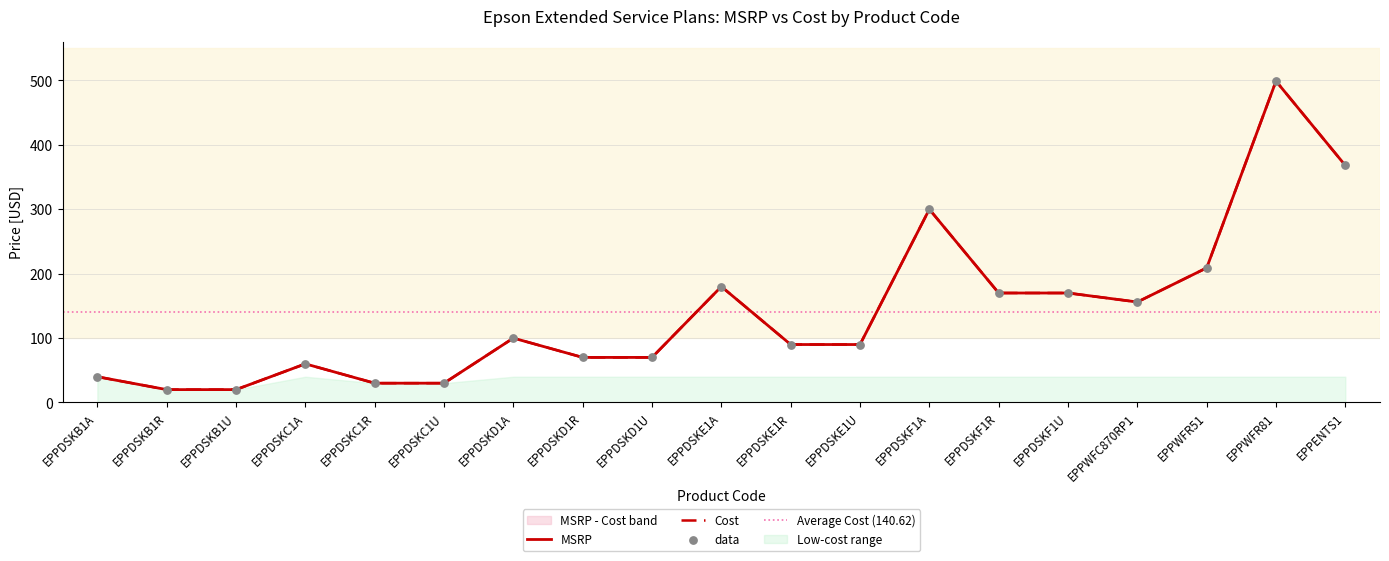

What is the total value across all series at EPPWFR51?

418.0